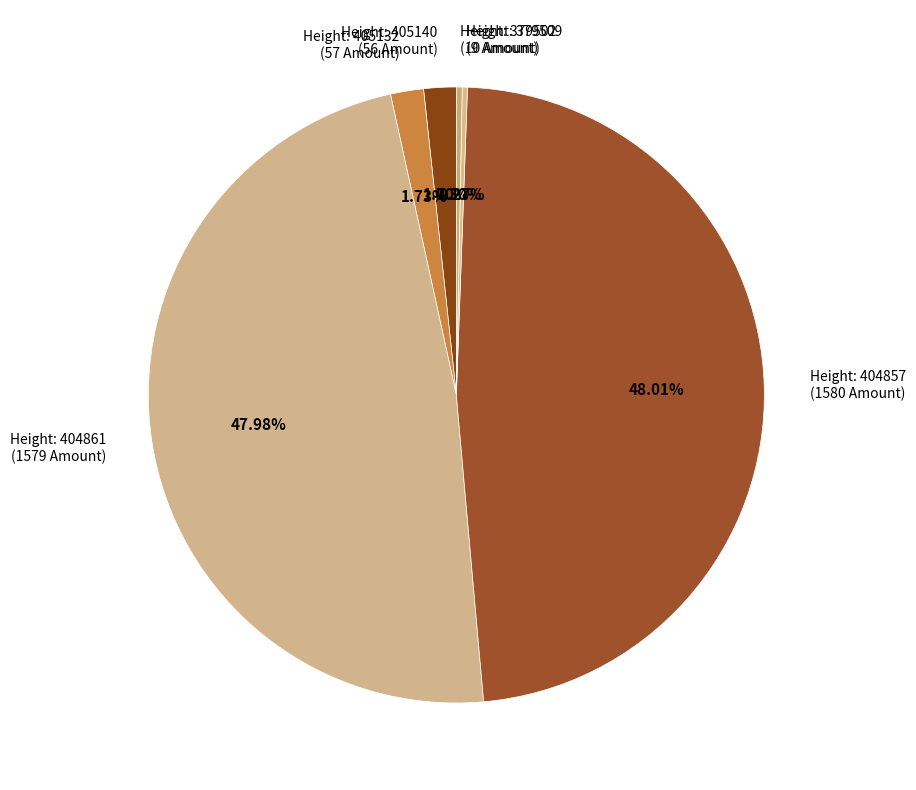

Does Height: 379502 (10 Amount) represent more than half of the total?

No